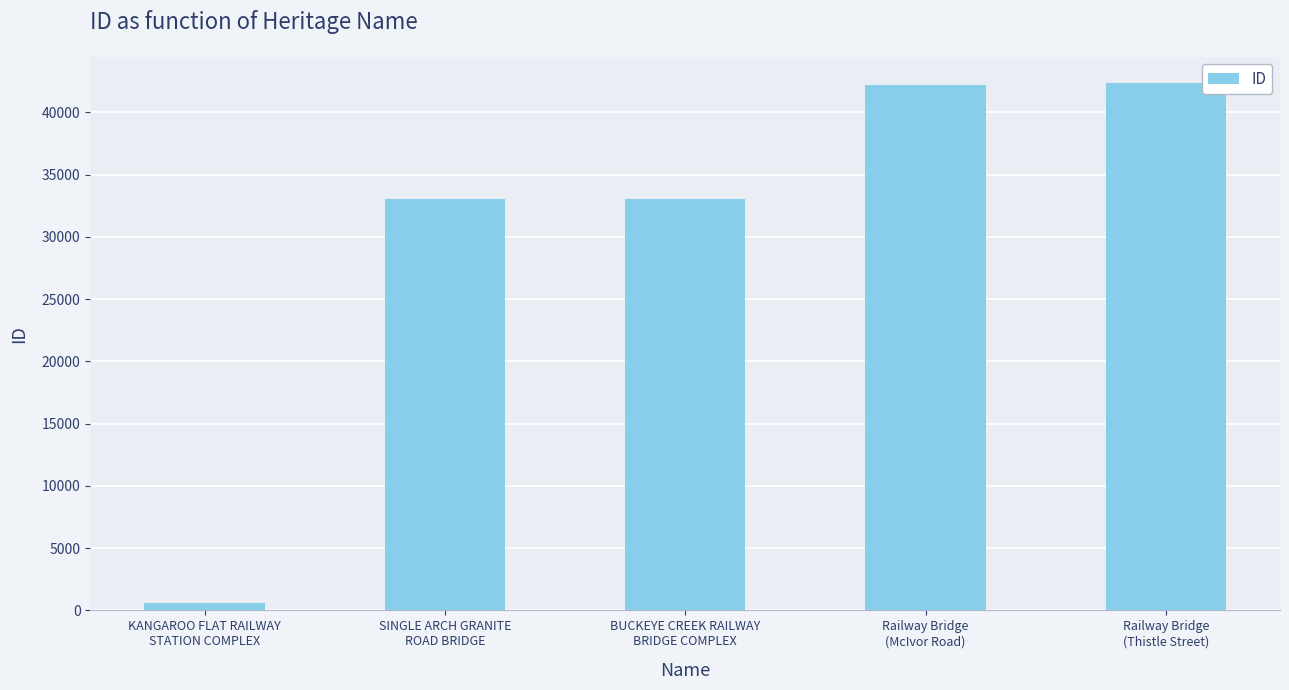

What is the greatest value displayed?

42343